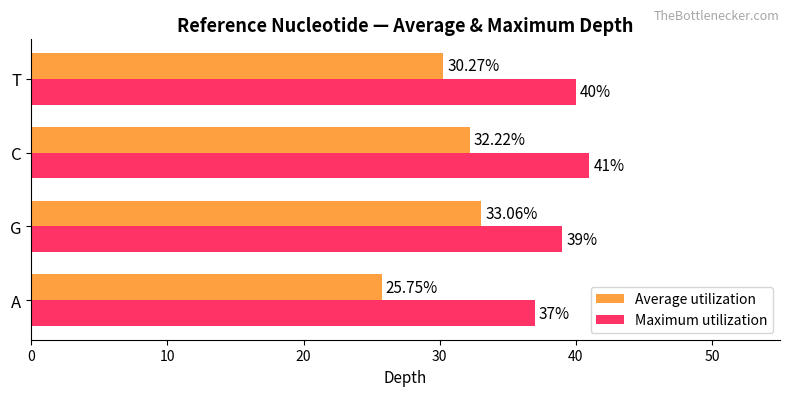

What is the highest value of the Maximum utilization series?

41.0